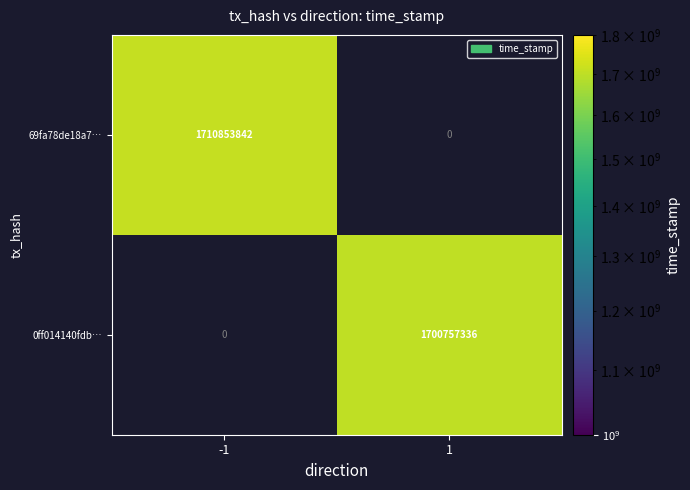

Which label corresponds to the smallest value in the chart?

1